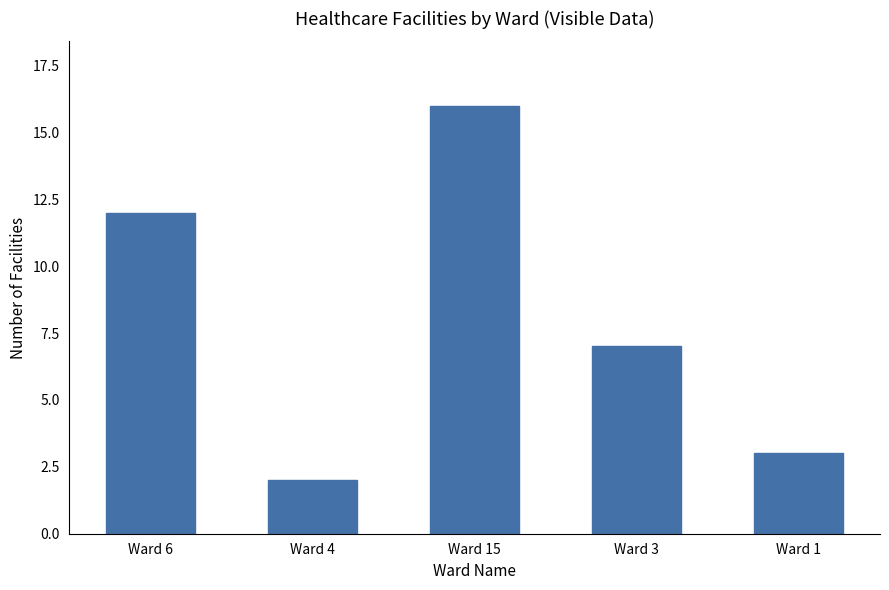

What position from the left is Ward 1?

5